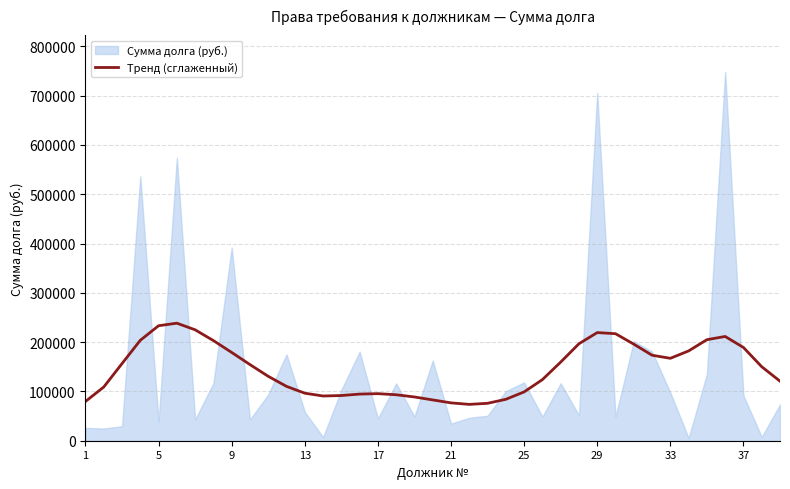

The value of Тренд (сглаженный) at 33 is 85219.4. True or false?

False